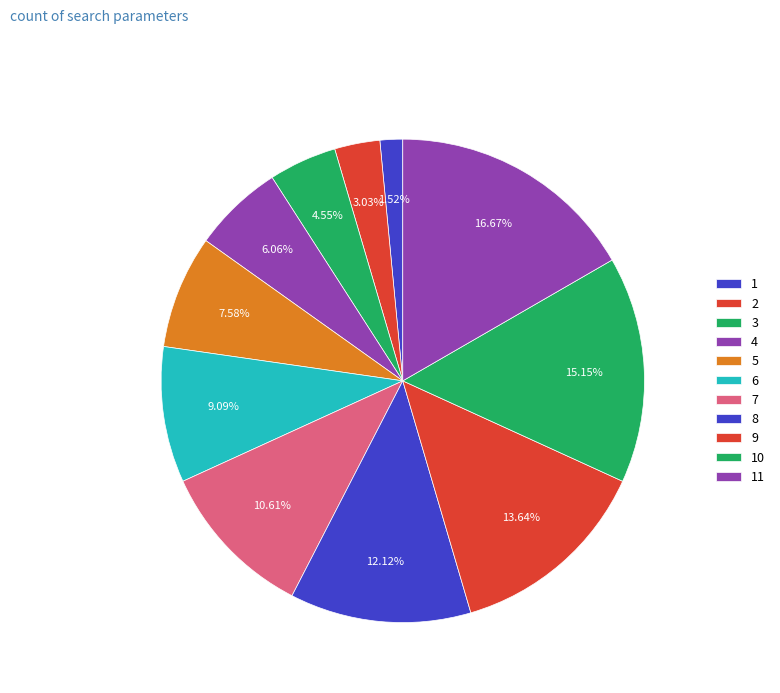

Count the number of slices in the pie.

11